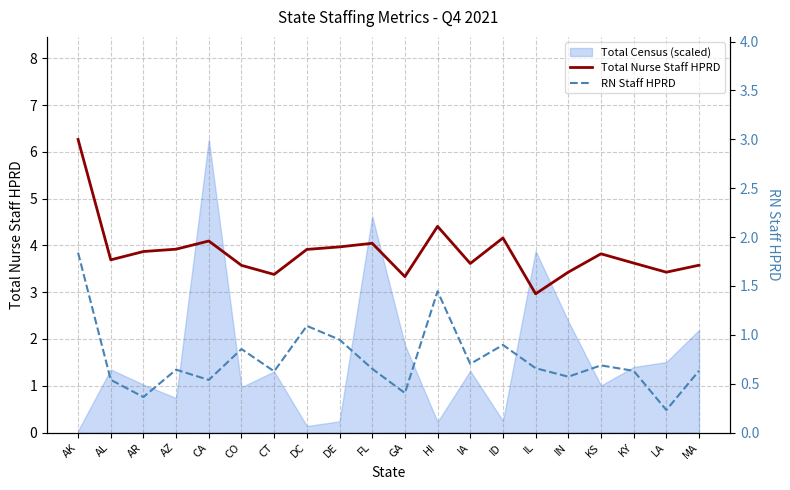

What is the sum of all RN Staff HPRD values?

15.0